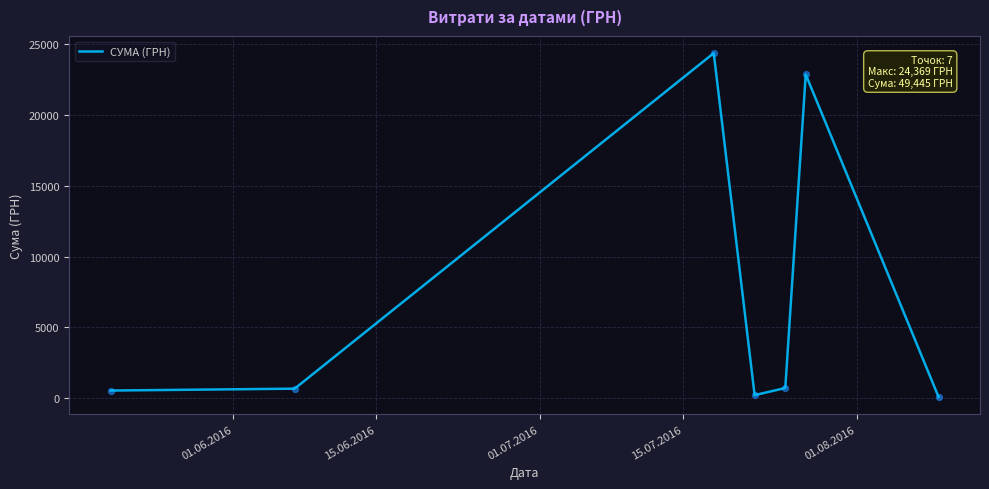

What is the difference between the maximum and second lowest values?

24156.4